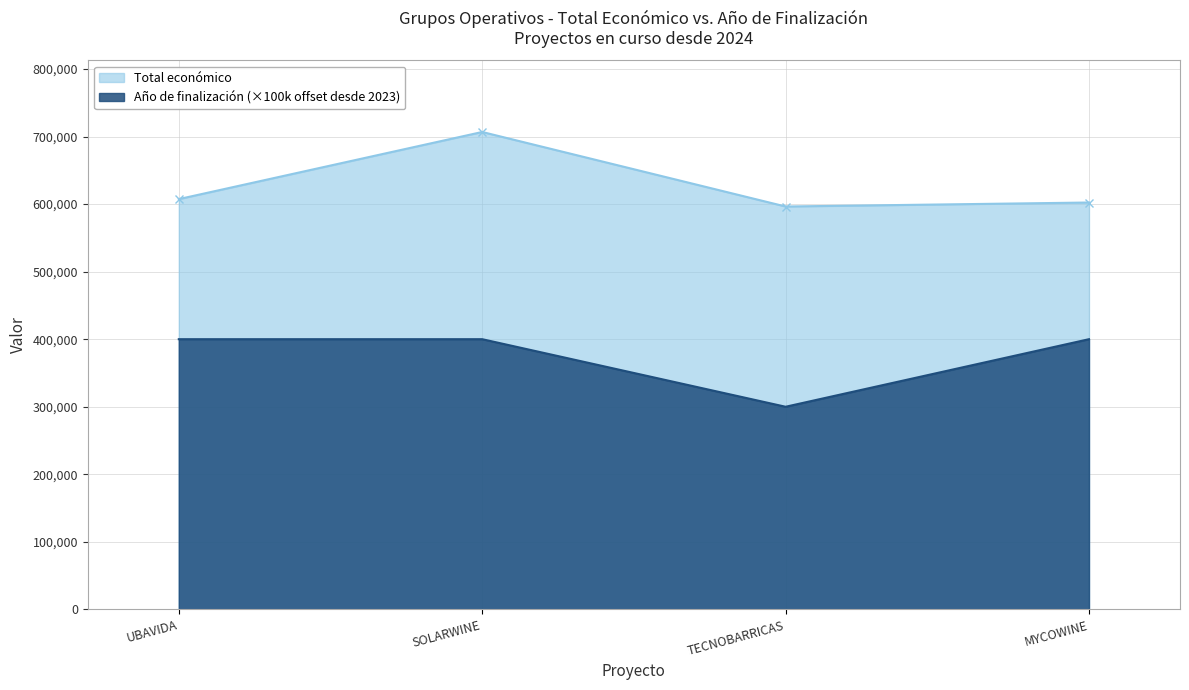

What position from the left is SOLARWINE?

2